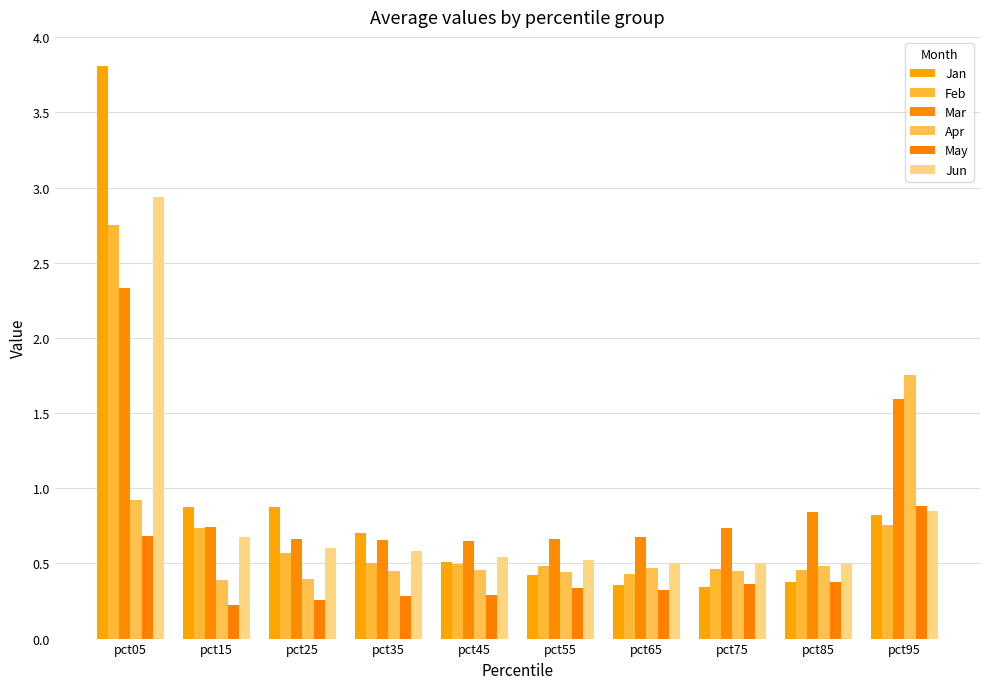

The May series shows 0.1 at pct85. True or false?

False